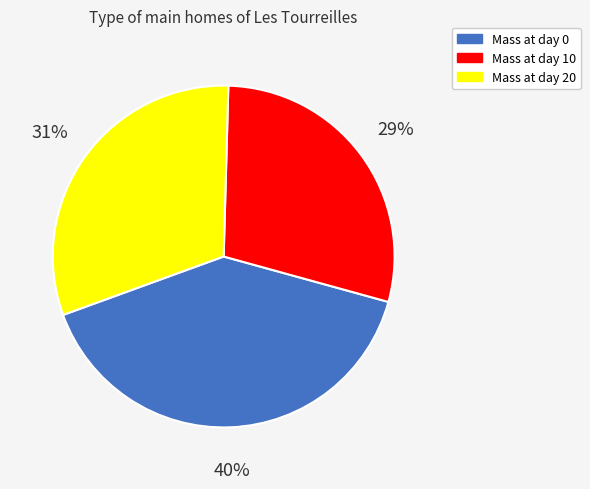

To the nearest percent, what is the average slice percentage?

33%